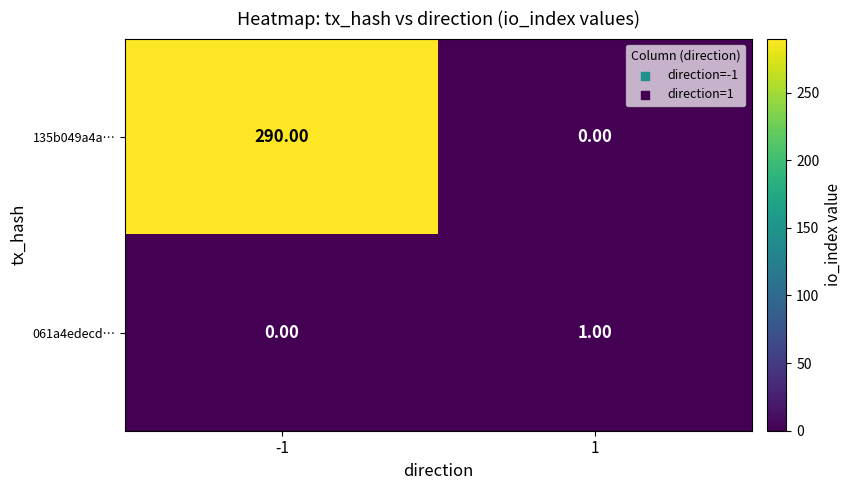

What is the sum of the 135b049a4a… values at 1 and -1?

290